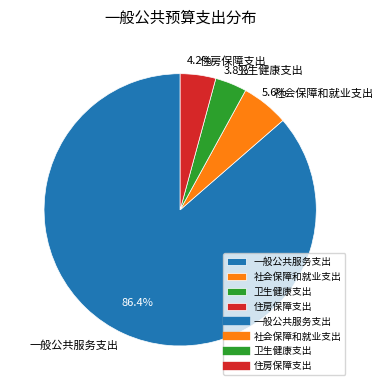

What percentage do 社会保障和就业支出 and 卫生健康支出 together represent?

9.4%